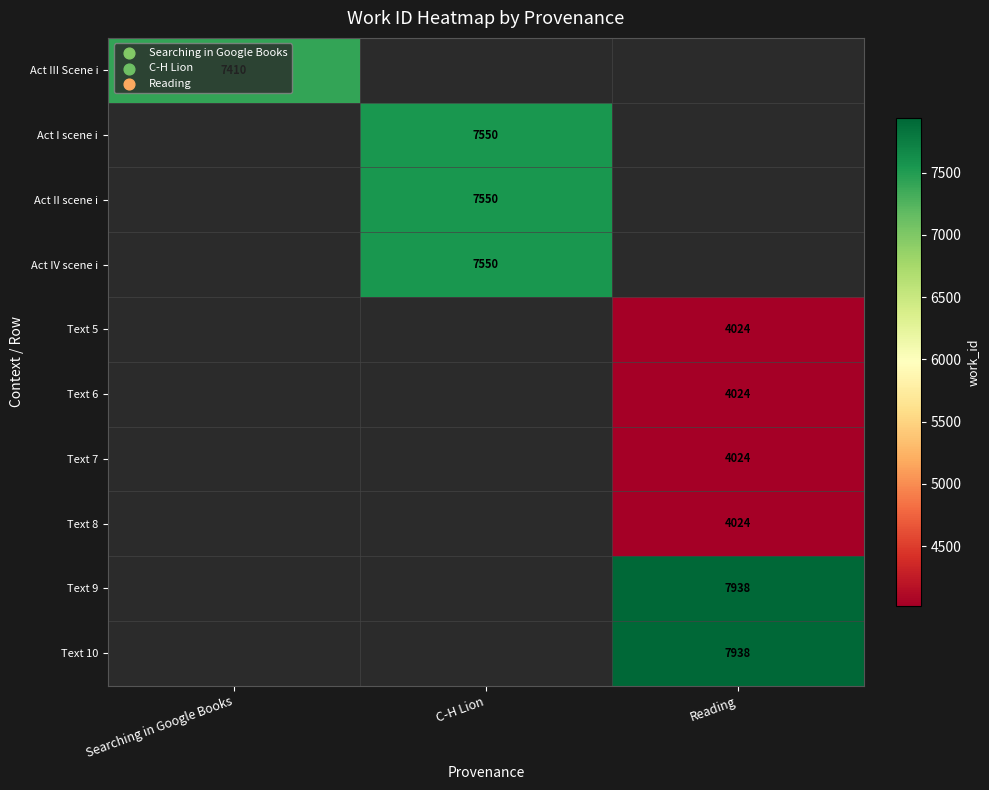

Count the number of categories in the chart.

3